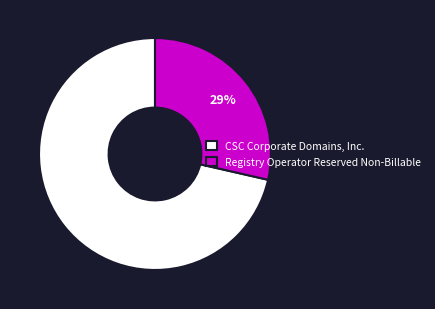

How many slices are in this pie chart?

2